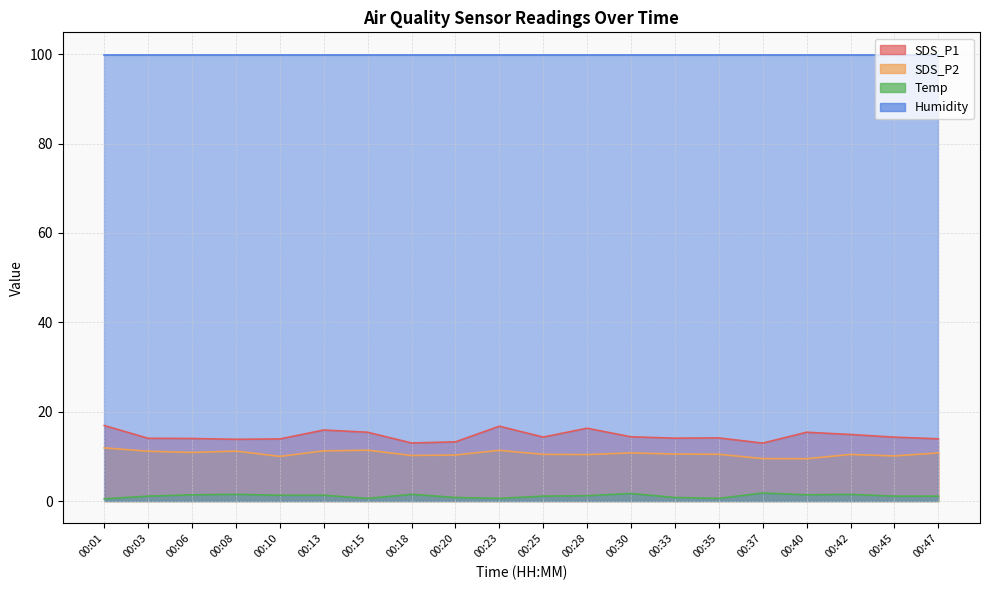

How many data points in SDS_P1 are less than 14?

6